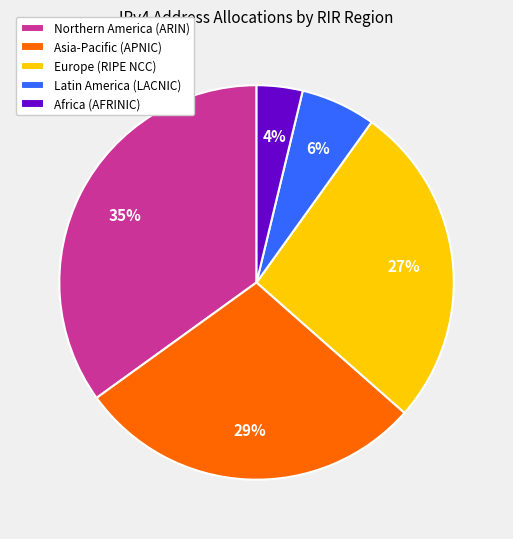

Which slice is the largest?

Northern America (ARIN)